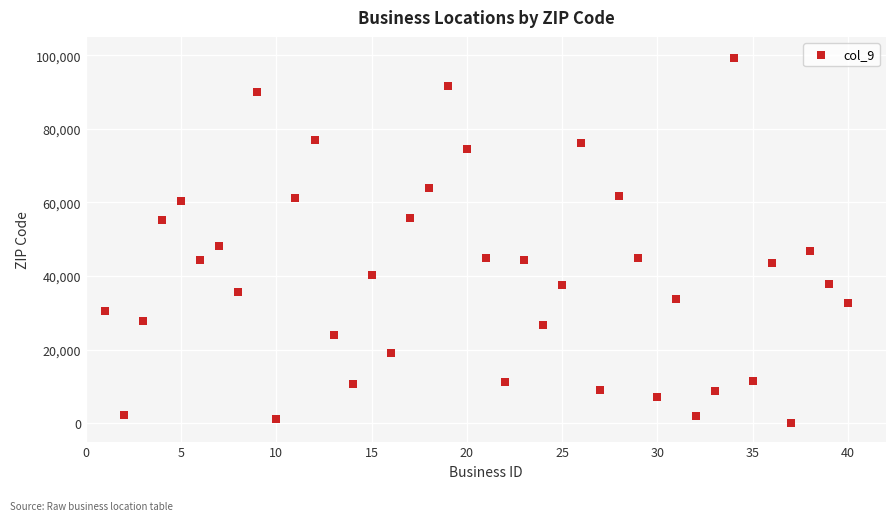

What is the range of X values (max minus min)?

39